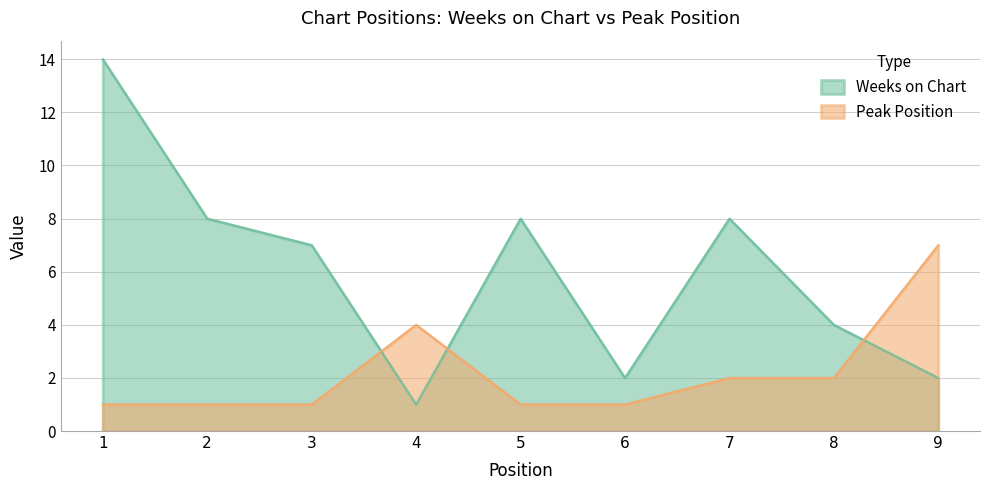

The Peak Position series shows 1 at 6. True or false?

True